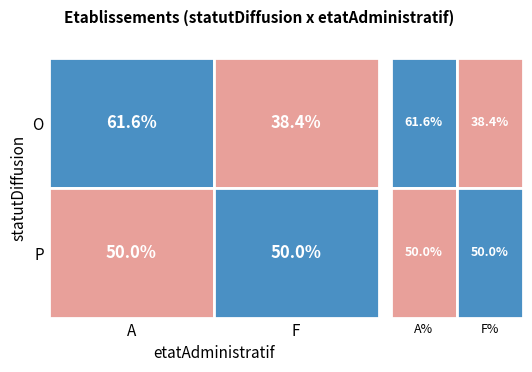

True or false: the data shows 1 at P_F.

True